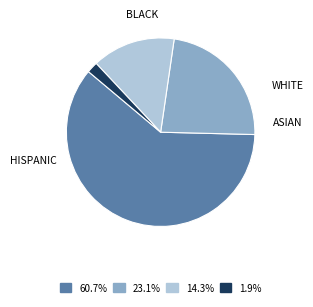

Is there any slice that represents more than half of the pie?

Yes